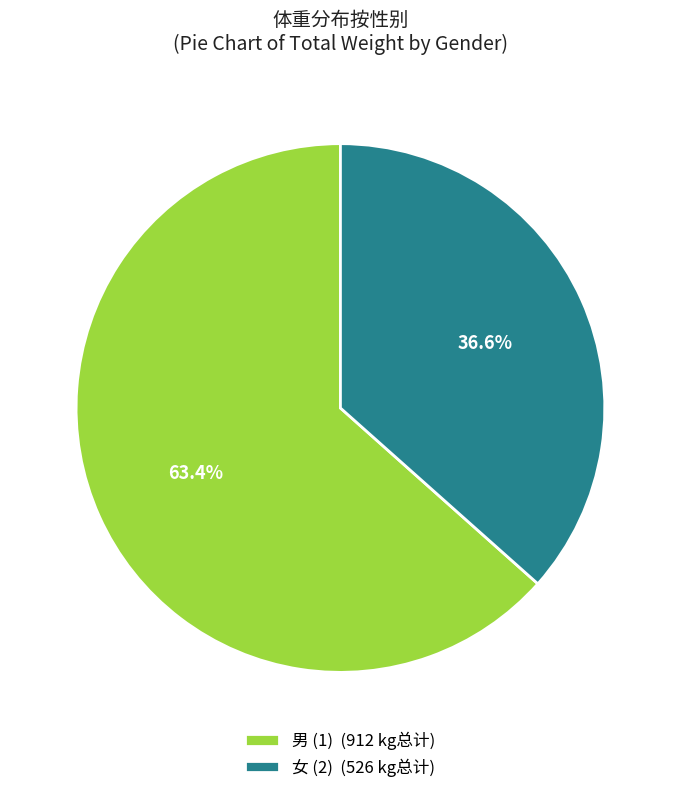

Rank the categories by value from lowest to highest.

女 (2) (526 kg总计), 男 (1) (912 kg总计)